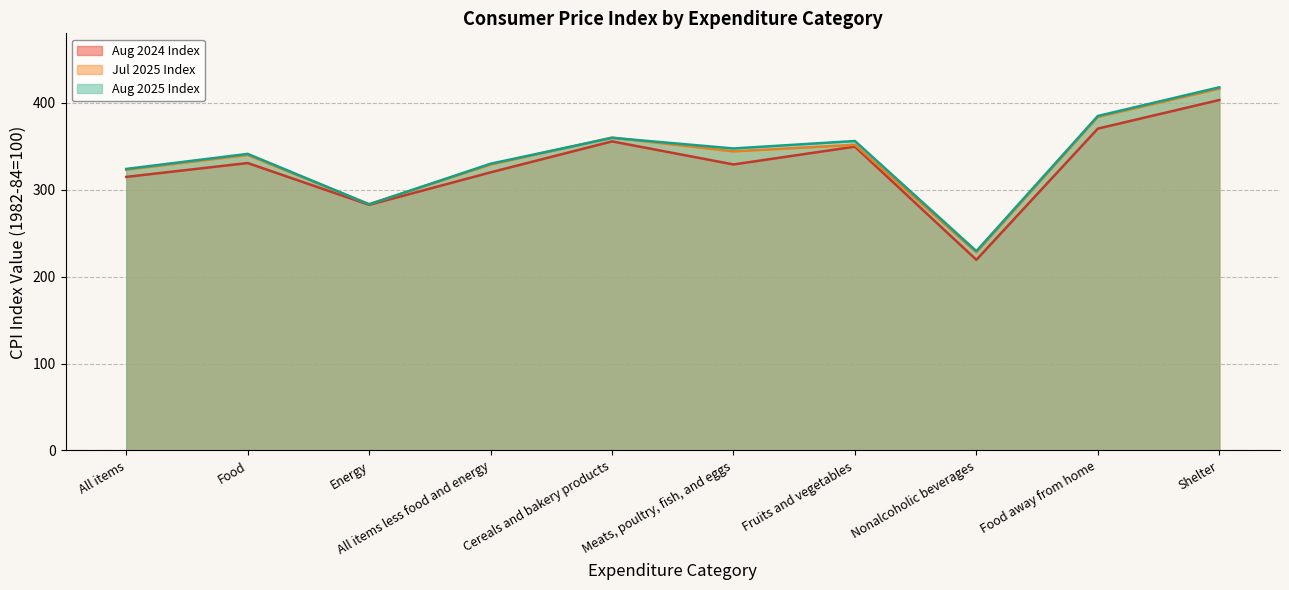

True or false: Aug 2024 Index and Jul 2025 Index intersect in this chart.

False